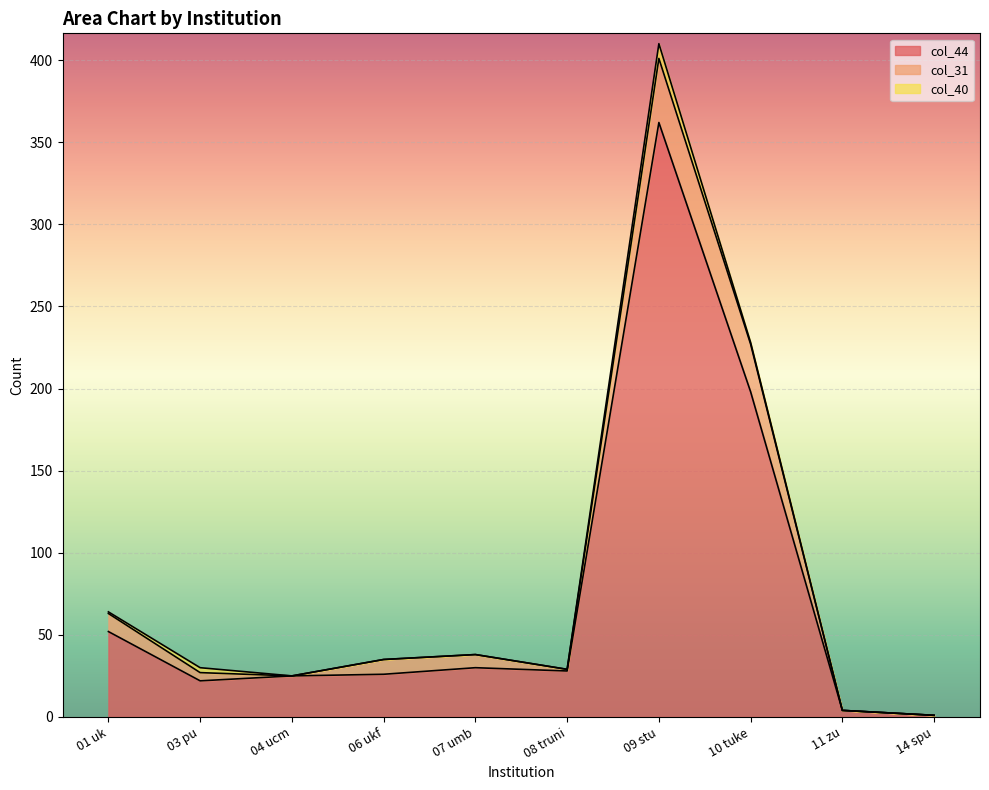

Does the chart display data point markers on the line(s)?

No